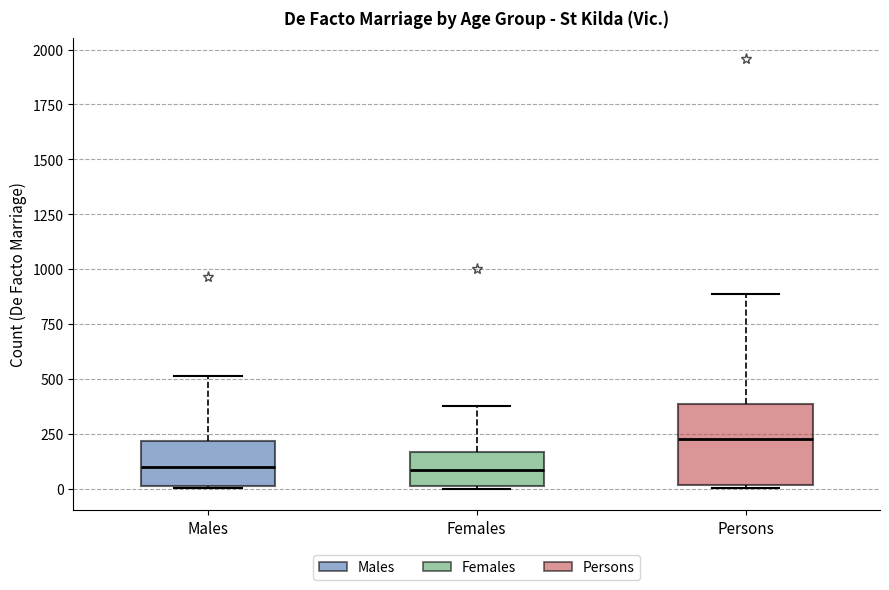

Reading left to right, transcribe this box plot: for each box, give where its median line is, the range the box spans, and where its two whiskers end, as read against the y-axis. The values are not printed on the chart, so give them approximately, as read against the axis.

Males: median 100, box 0 to 200, whiskers 0 to 500
Females: median 100, box 0 to 150, whiskers 0 to 400
Persons: median 200, box 0 to 400, whiskers 0 to 900